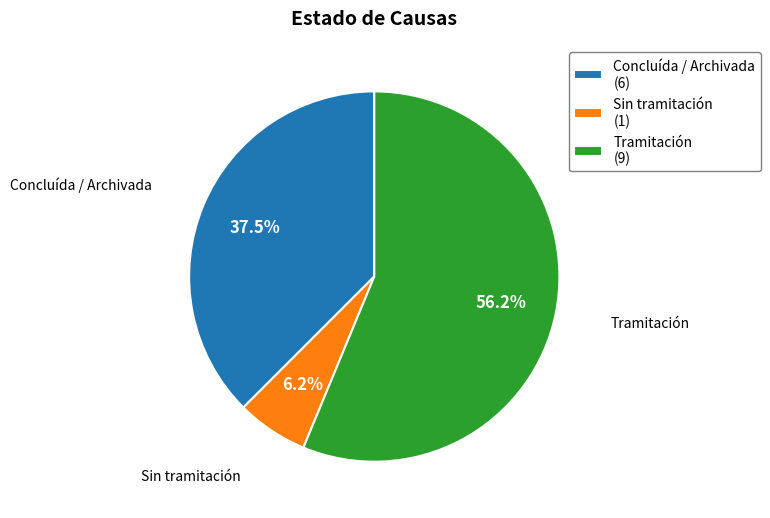

Combined, do Concluída / Archivada and Sin tramitación account for over 50%?

No